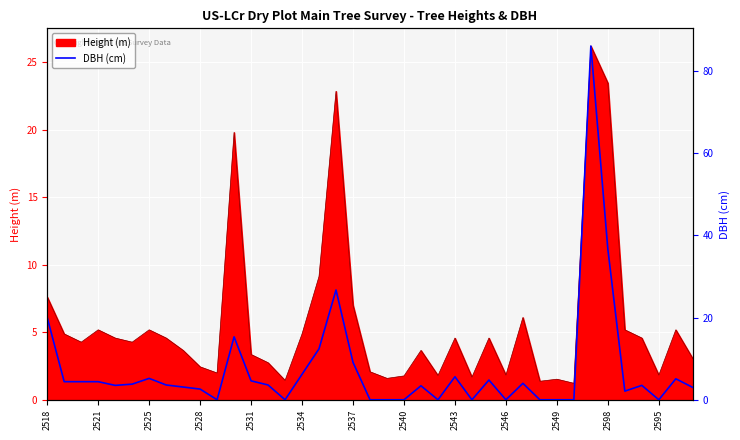

Is it true that Height (m) equals 4.9 at 2534?

True